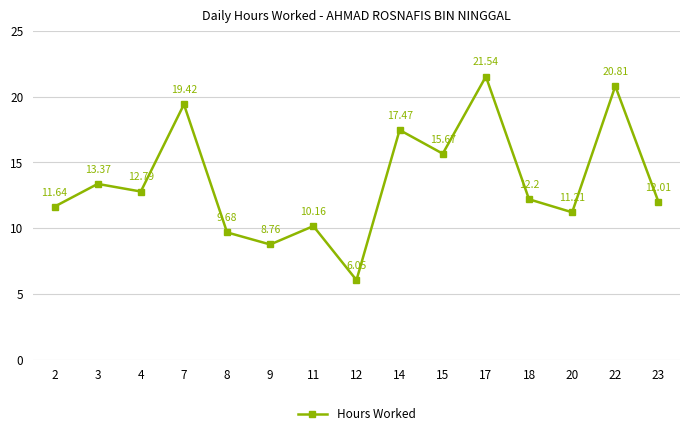

How many lines are shown in the chart?

1